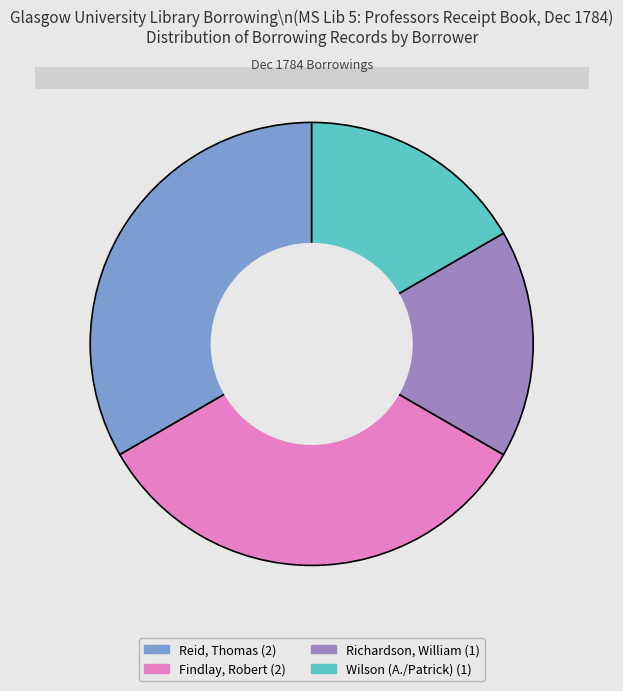

How many segments does this pie chart have?

4